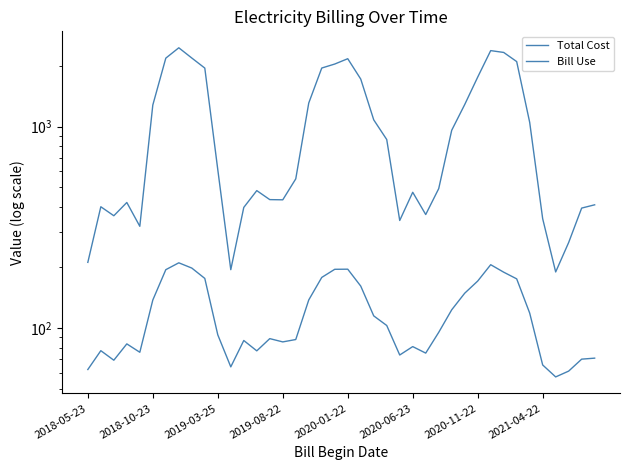

What is the sum of all Bill Use values?

41133.0